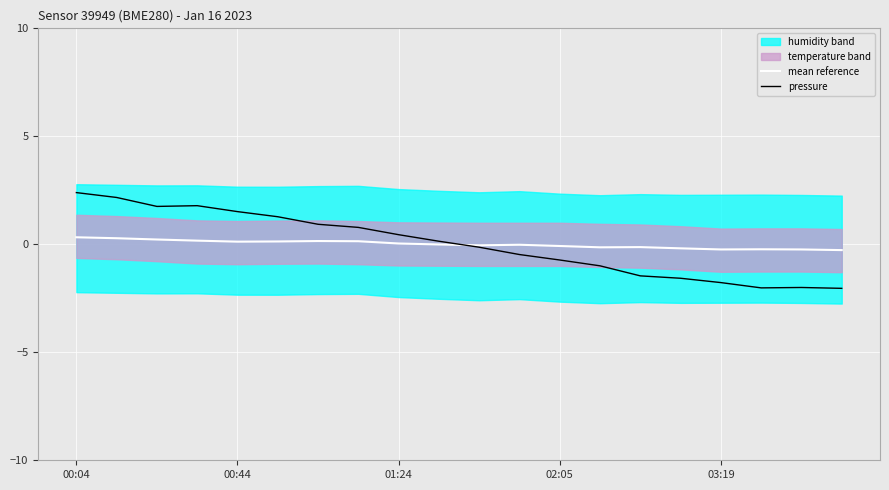

What is the approximate value of mean reference at 7?

0.1